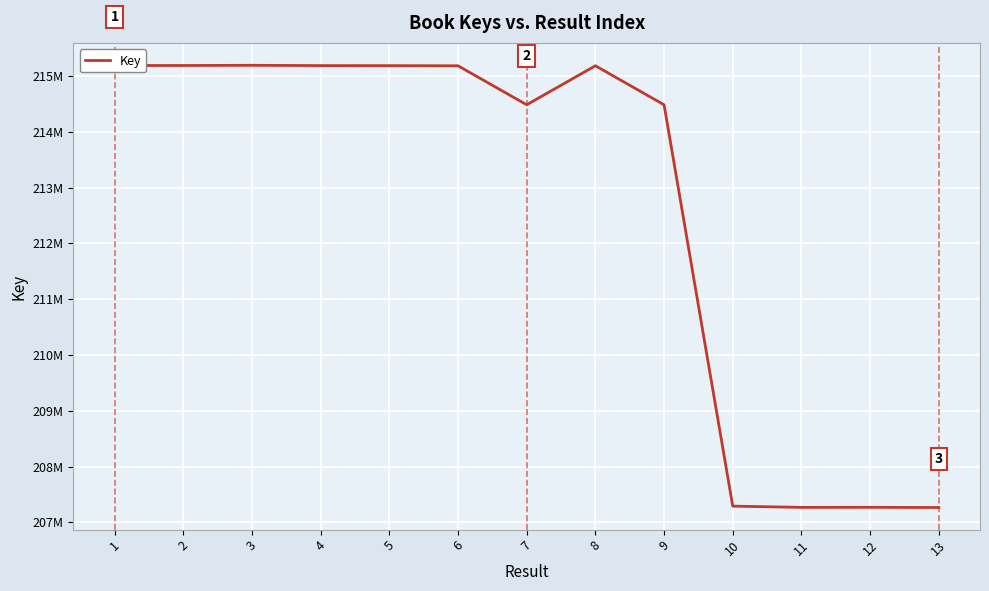

Does the chart have visible grid lines?

Yes